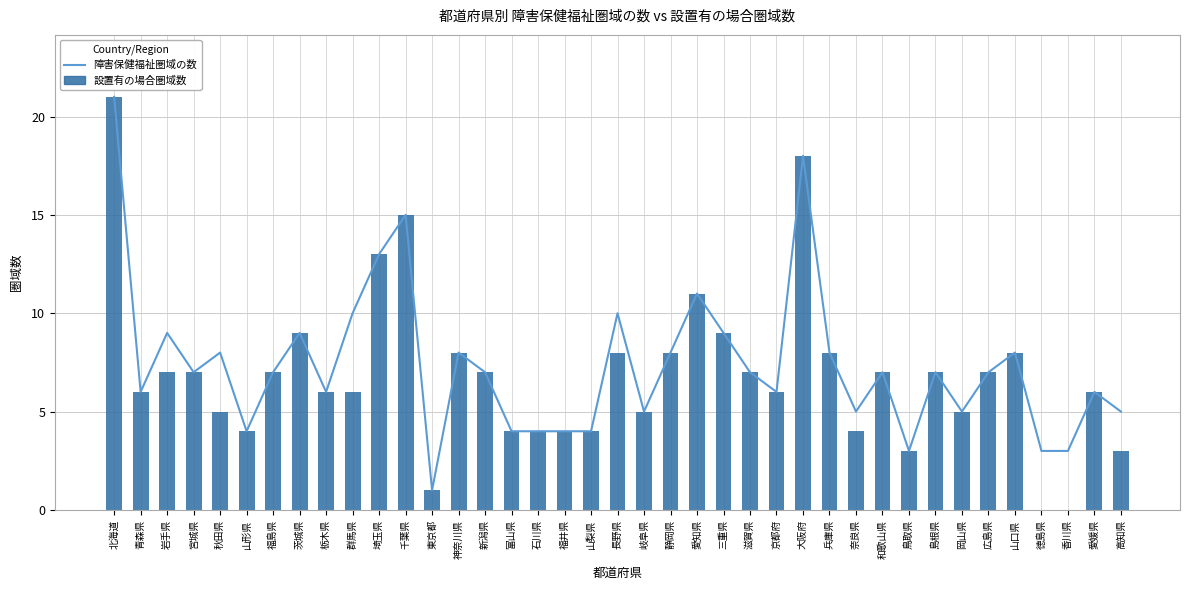

Count the number of categories in the chart.

39